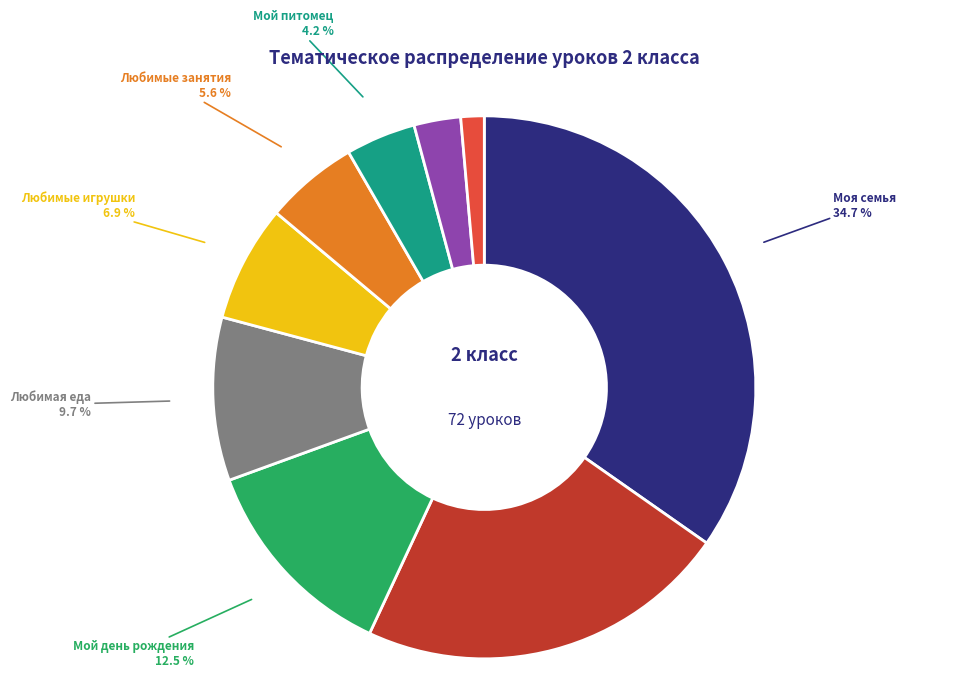

Count the number of slices in the pie.

9